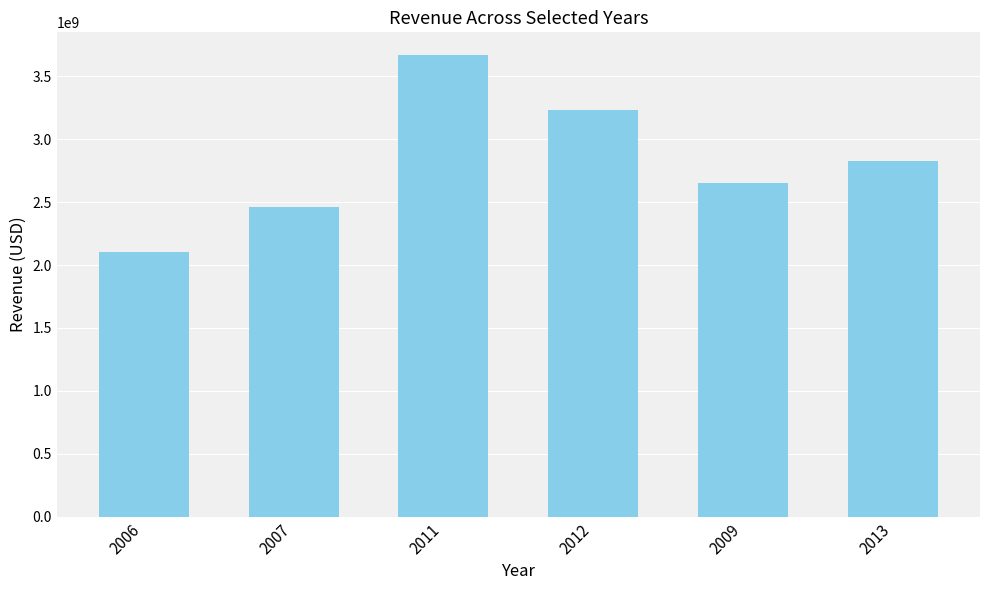

At which category does the chart reach its peak across all series?

2011